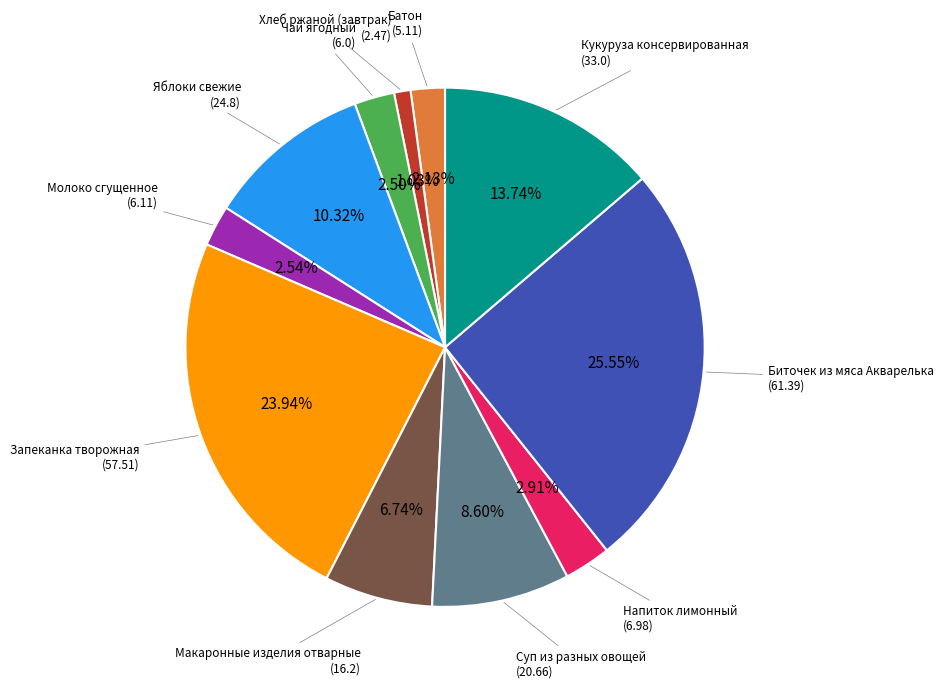

Is there a majority slice in this chart?

No